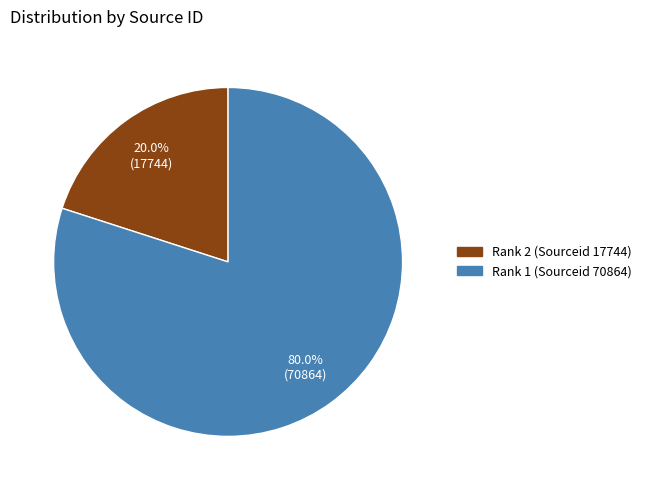

How many slices are in this pie chart?

2